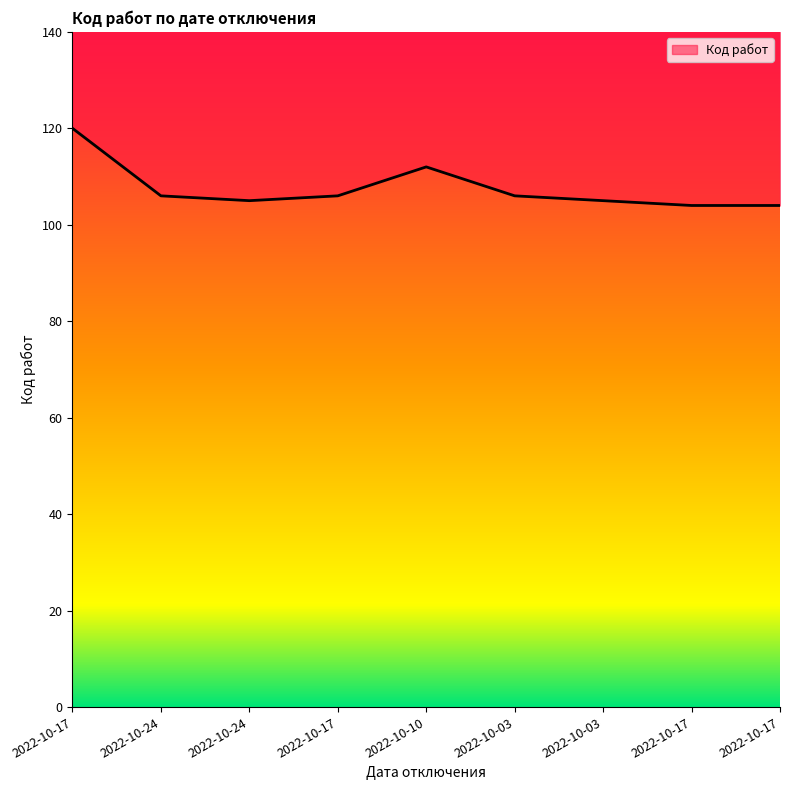

What is the smallest value displayed?

104